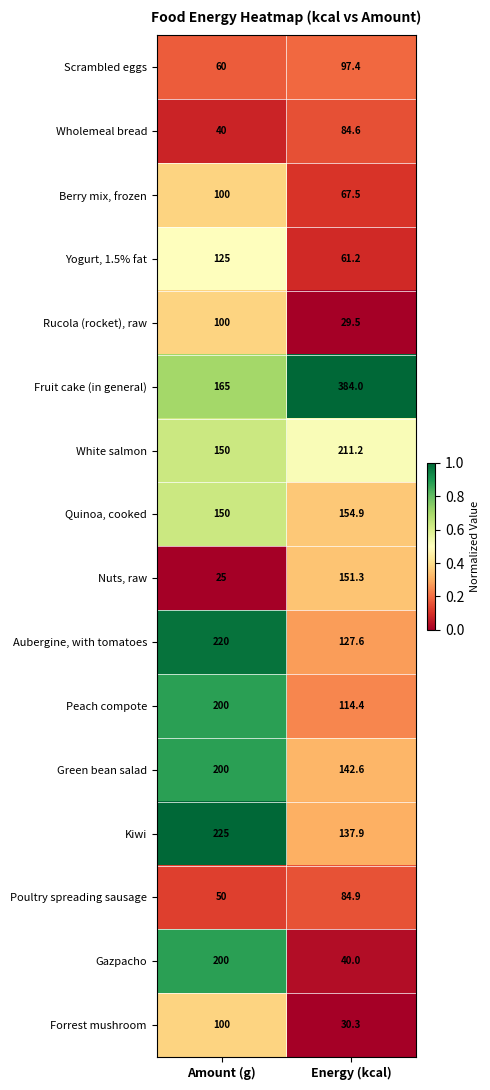

True or false: Wholemeal bread has a value of 84.6 at Energy (kcal).

True